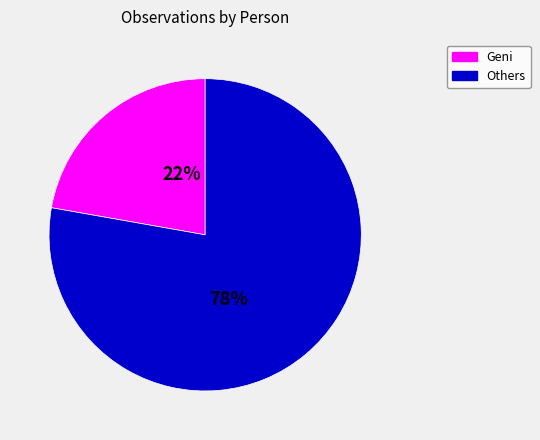

What percentage is the Others slice, to the nearest percent?

78%